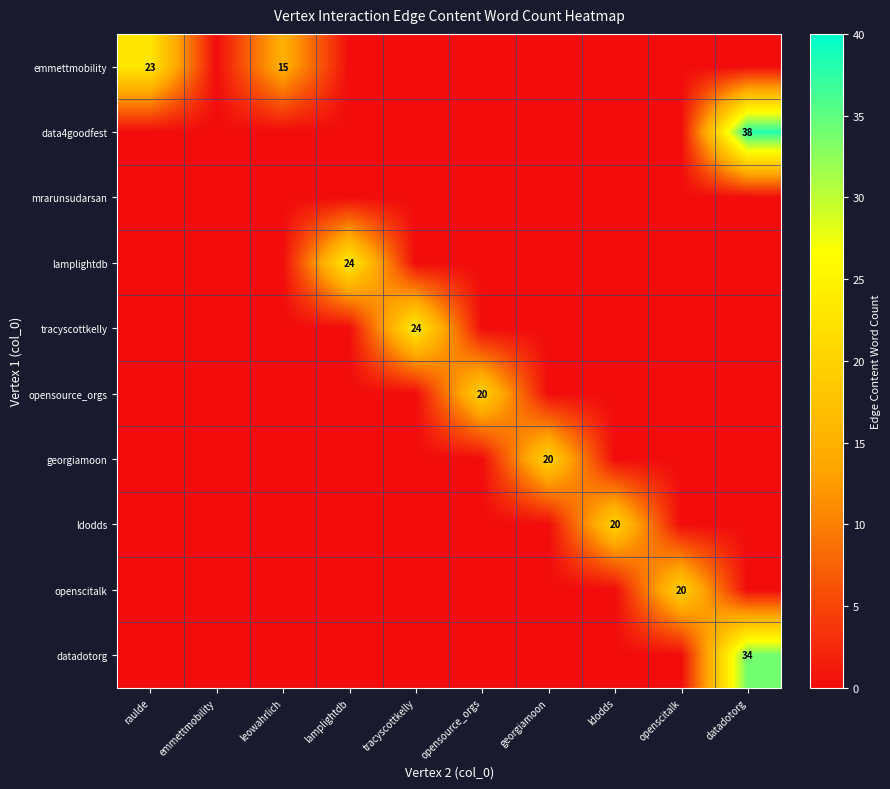

What is the difference between the maximum and second lowest values in the data4goodfest series?

38